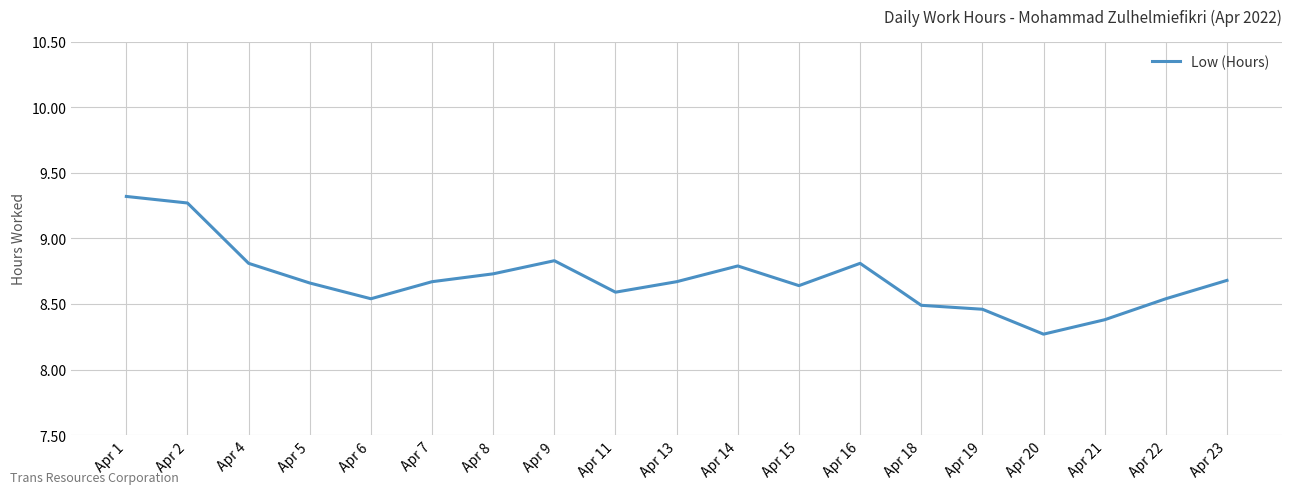

Is it true that the value at Apr 8 is 8.7?

True